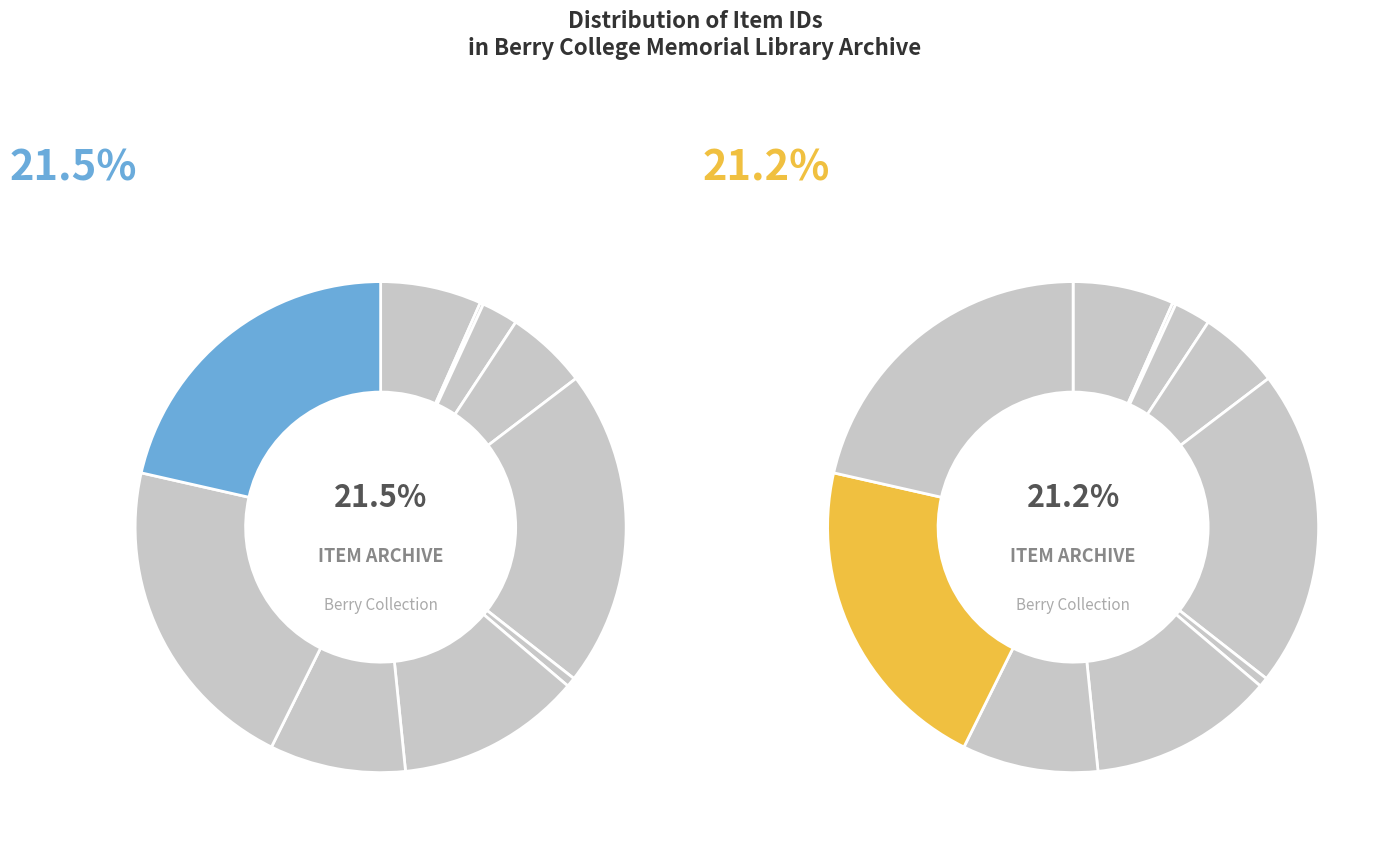

Combined, do Item 125 and Item 12278 account for over 50%?

No